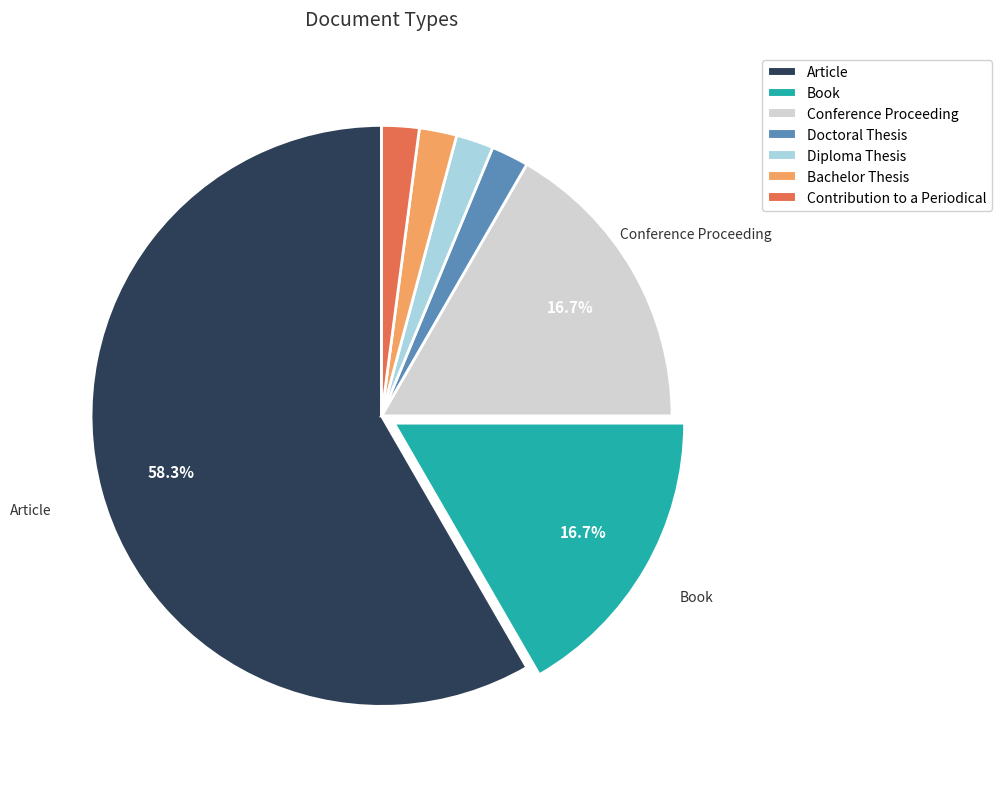

True or false: Article accounts for 47% of the total.

False